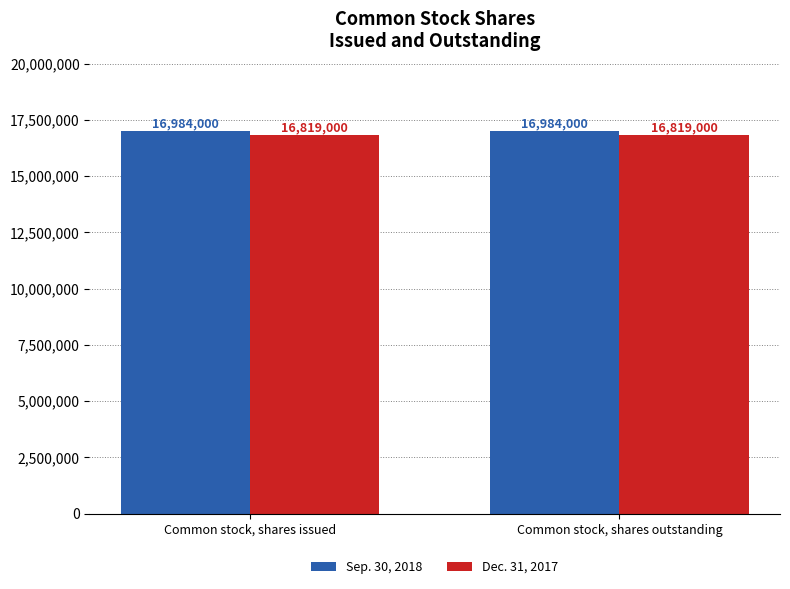

Rank the series by their average value, from highest to lowest.

Sep. 30, 2018, Dec. 31, 2017